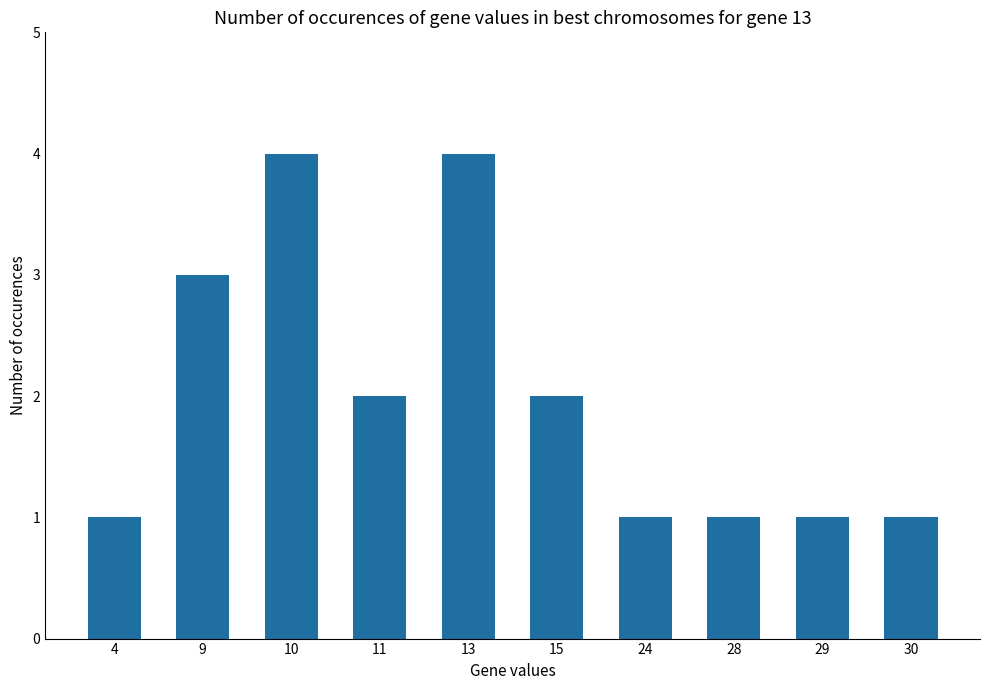

What is the ratio of the value at 4 to the value at 9?

0.3